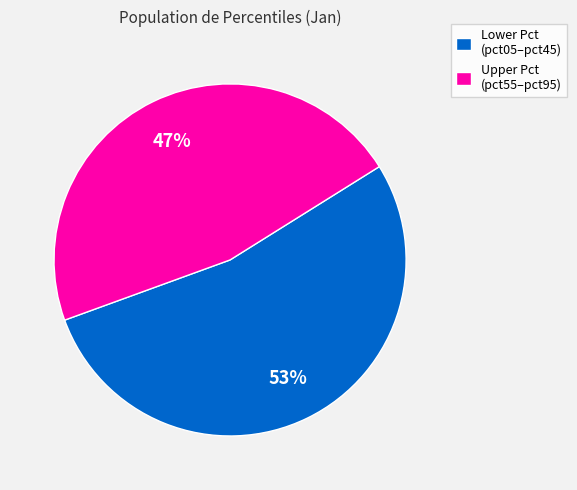

Does any single category account for the majority?

Yes